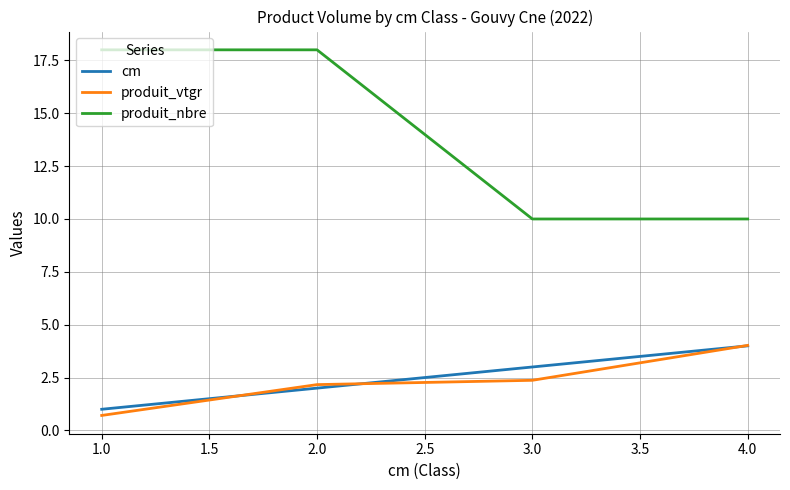

The value of produit_vtgr at 4.0 is 5.4. True or false?

False